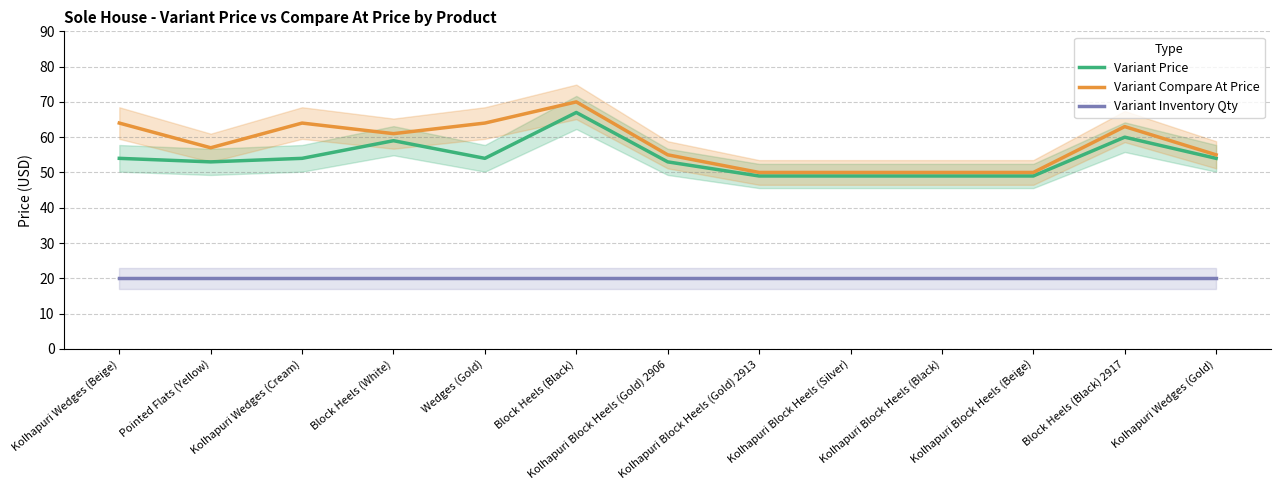

What is the spread (max minus min) of values at Kolhapuri Wedges (Cream)?

44